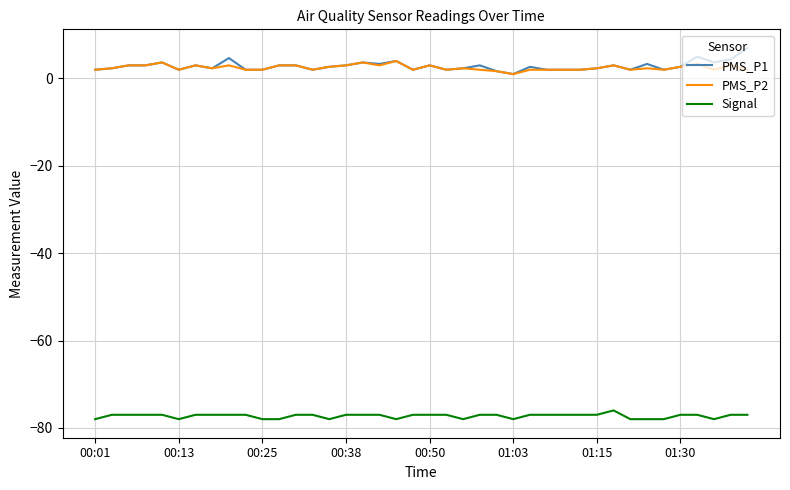

True or false: Signal and PMS_P2 cross at least once.

False